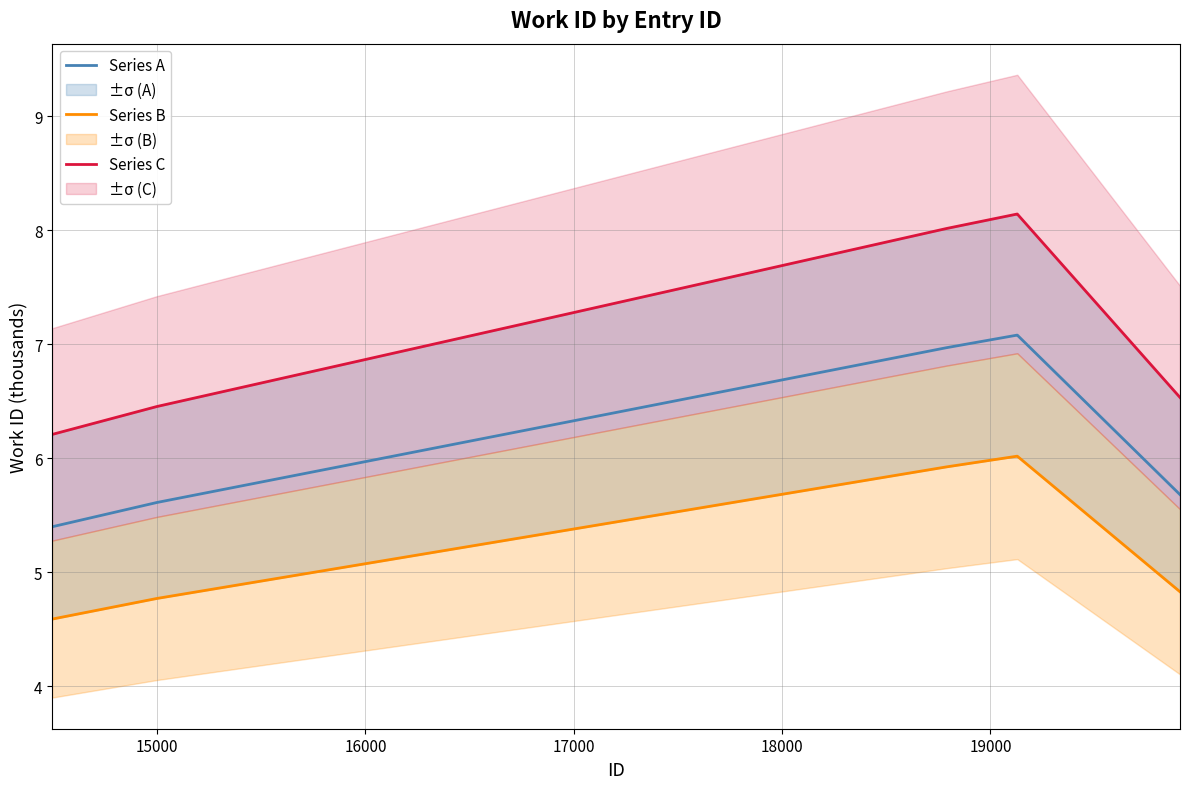

What is the lowest value of the Series A series?

5.4